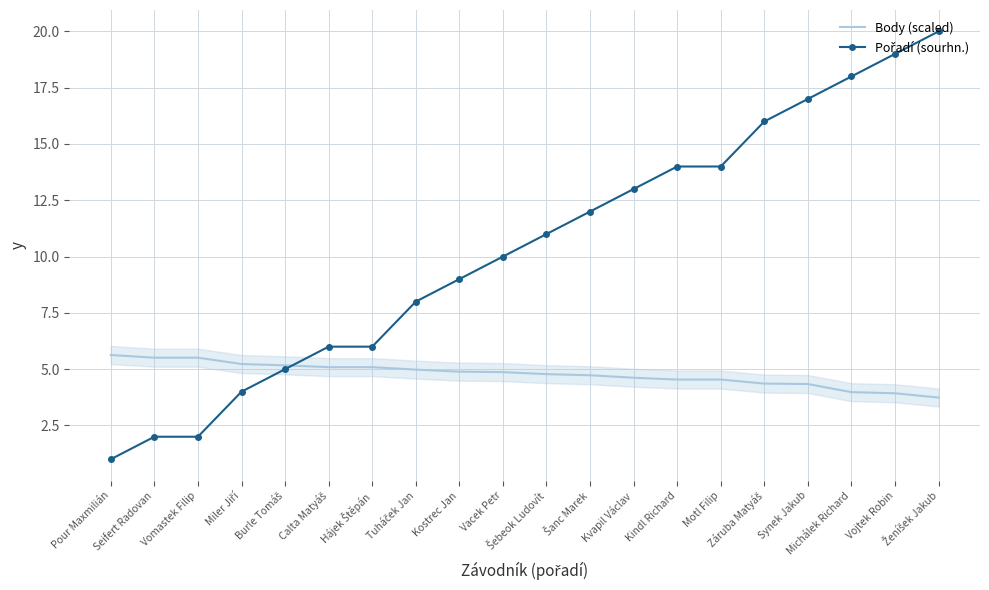

True or false: Pořadí (sourhn.) has a value of 20.0 at Ženíšek Jakub.

True